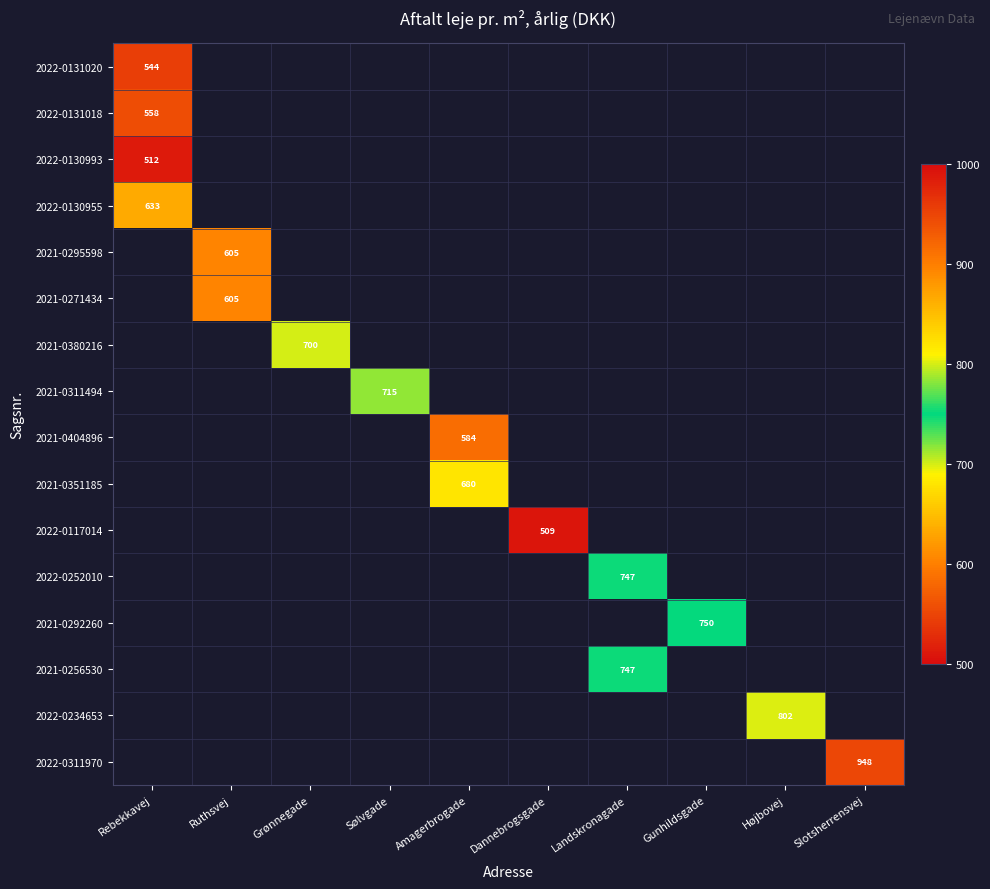

Where is 2022-0130955 nearest to the value 633?

Rebekkavej